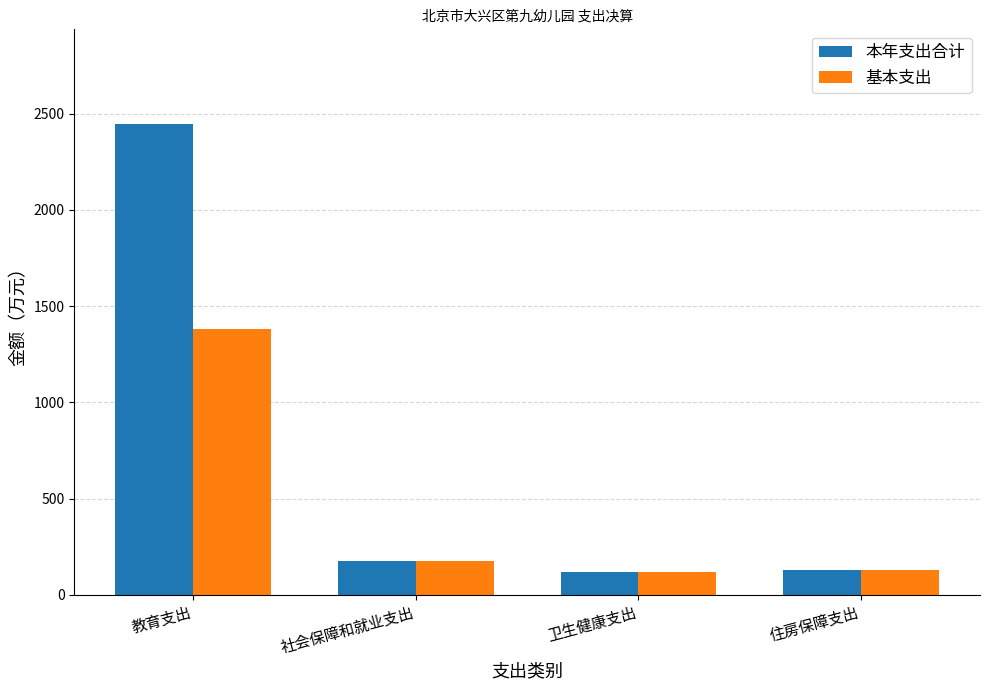

Is it true that 本年支出合计 equals 177.6 at 社会保障和就业支出?

True